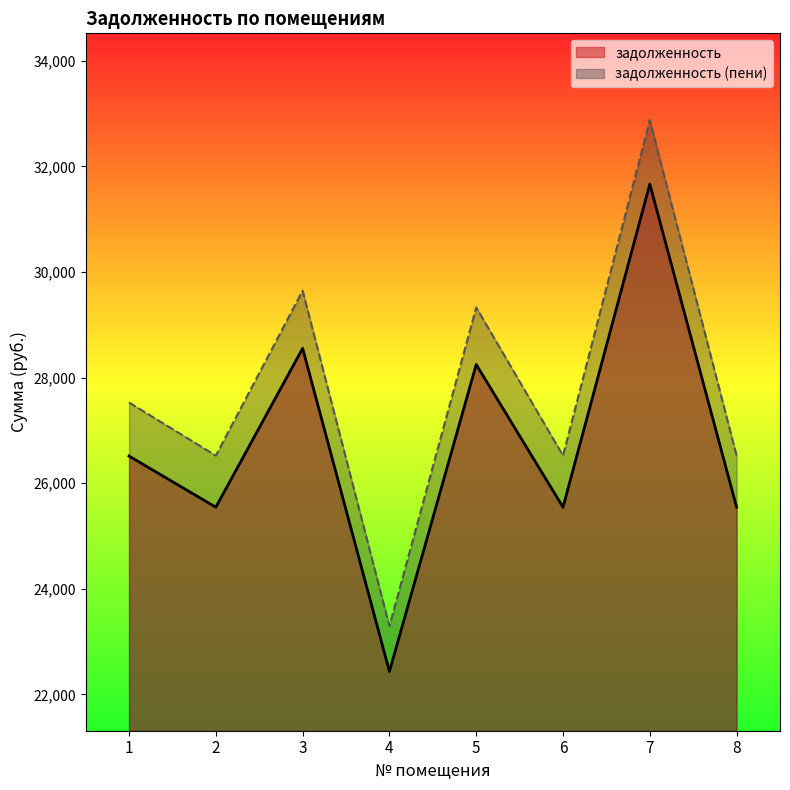

True or false: задолженность and задолженность (пени) intersect in this chart.

False